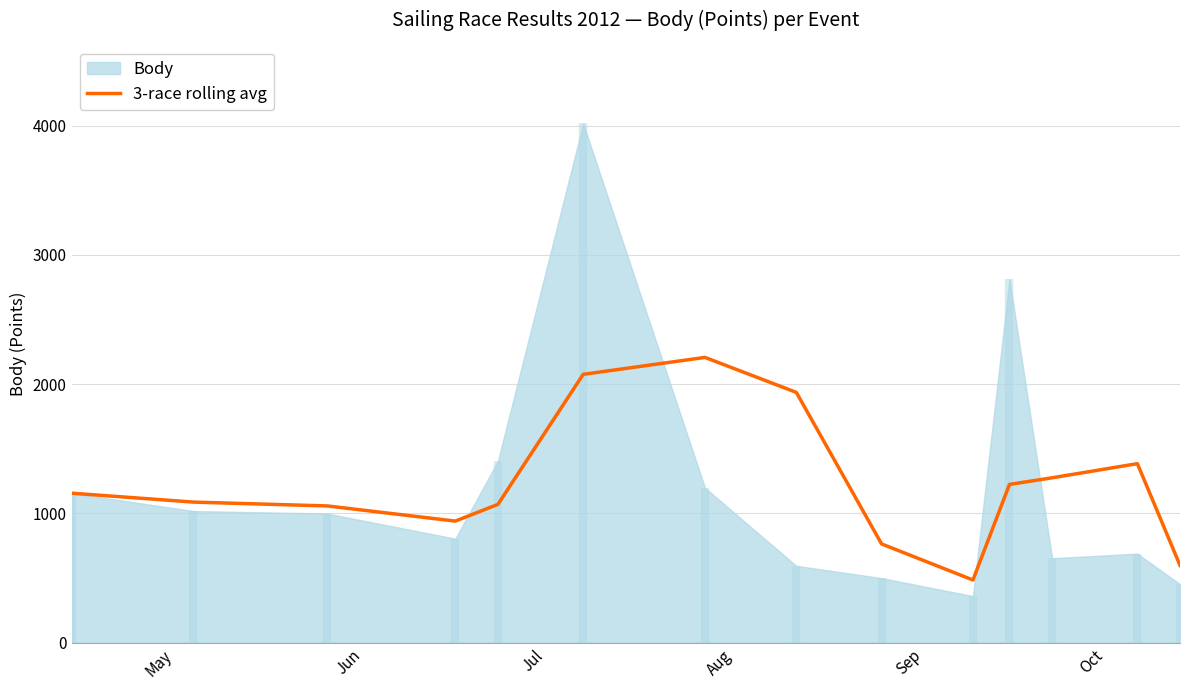

What is the maximum value for 3-race rolling avg?

2206.3